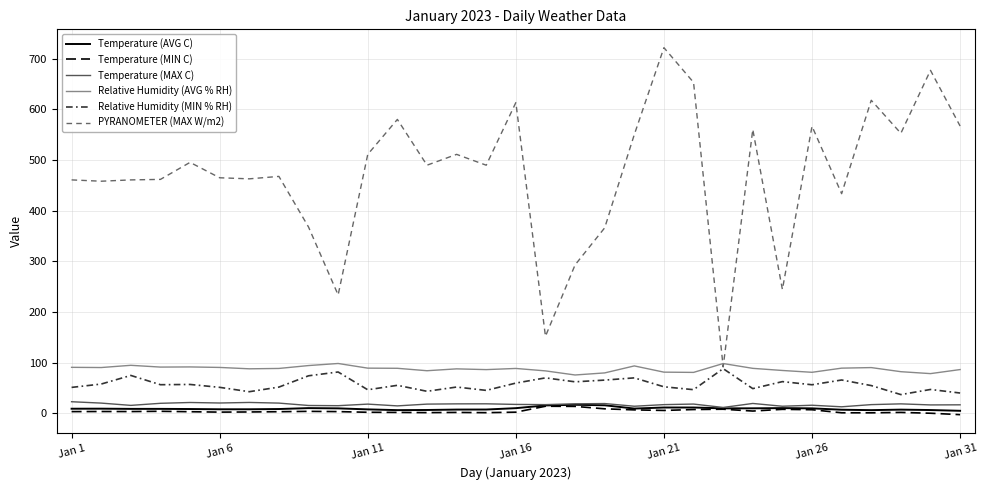

Which series has the largest range (max minus min)?

PYRANOMETER (MAX W/m2)